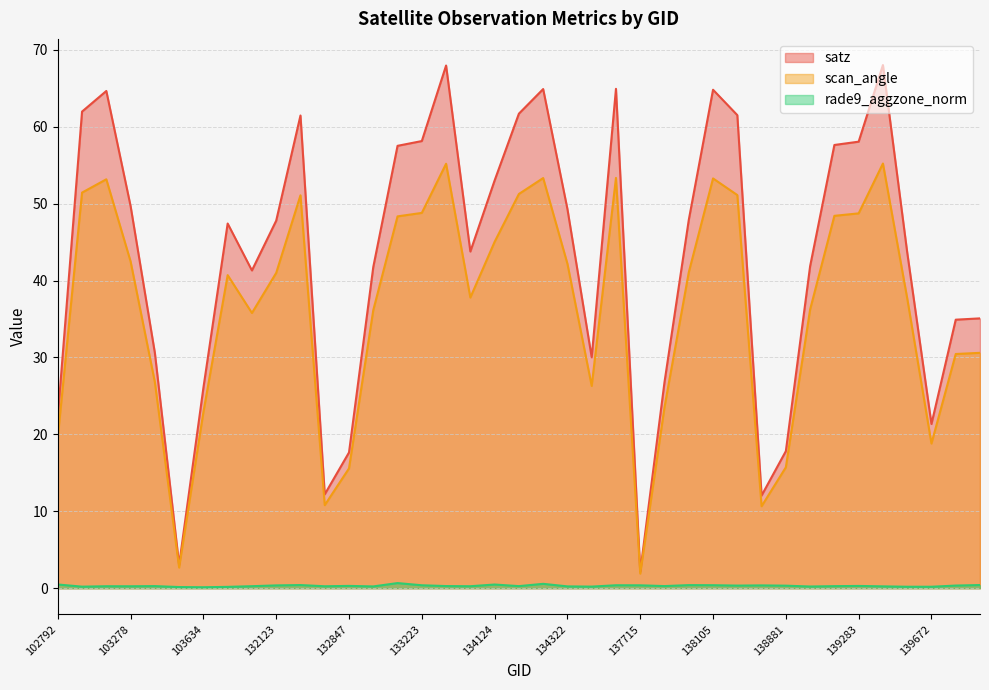

List the labels in order of satz value, largest first.

139462, 133392, 137322, 134308, 138105, 103270, 103160, 134138, 138282, 132296, 133223, 139283, 139269, 133209, 134124, 103278, 134322, 138092, 132123, 103752, 133404, 139475, 139080, 133027, 104346, 143151, 140059, 103396, 134505, 137903, 103634, 102792, 139672, 138881, 132847, 132669, 138688, 103515, 137715